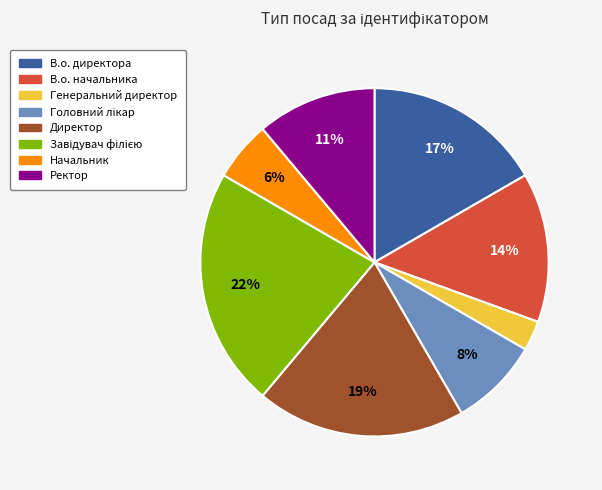

To the nearest percent, what is the average slice percentage?

12%